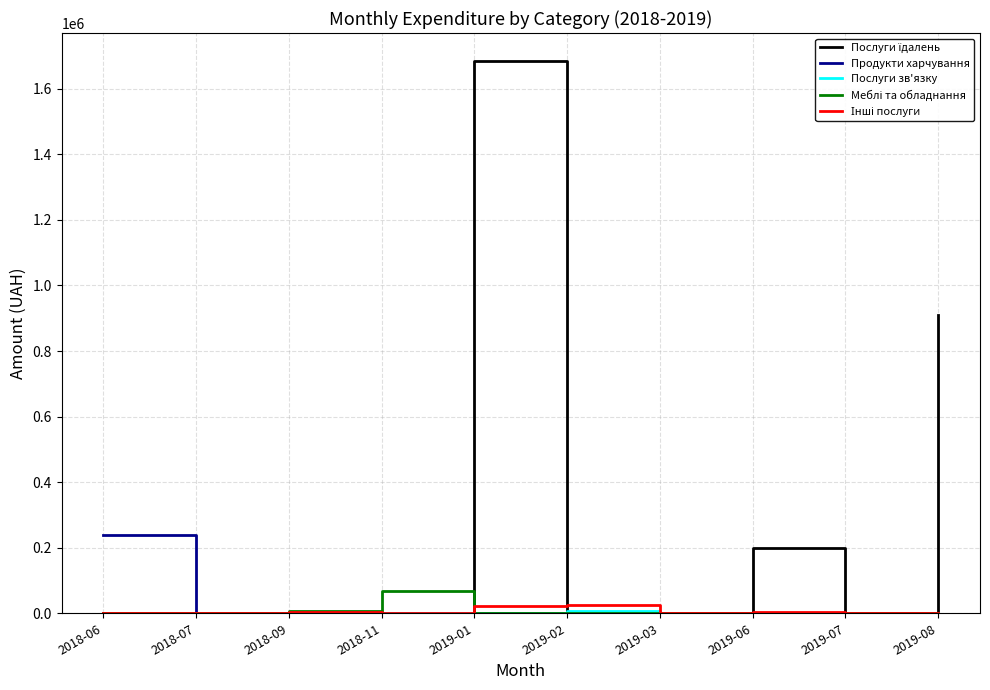

What is the maximum value shown in the chart?

1685843.0